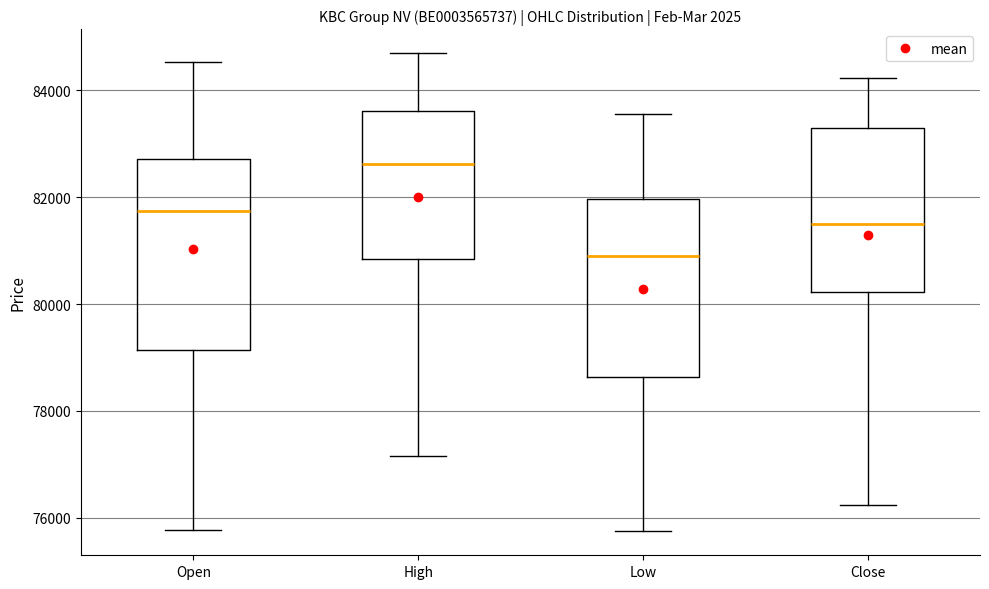

Which box has the lowest median line?

Low